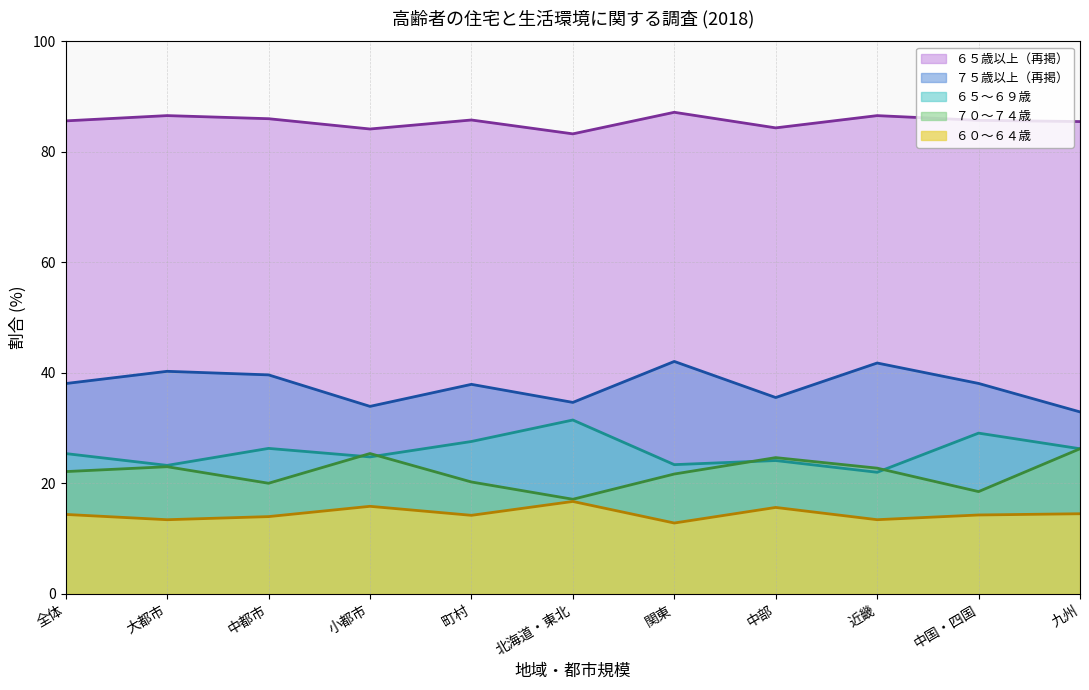

What is the average value of the ７５歳以上（再掲） series?

37.7